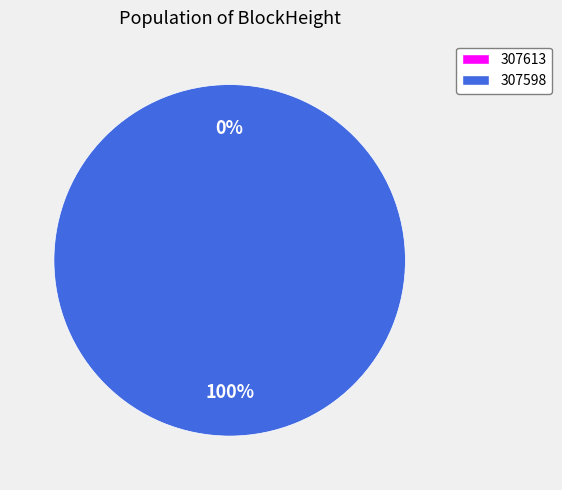

Is it true that 307598 is 86% of the pie?

False